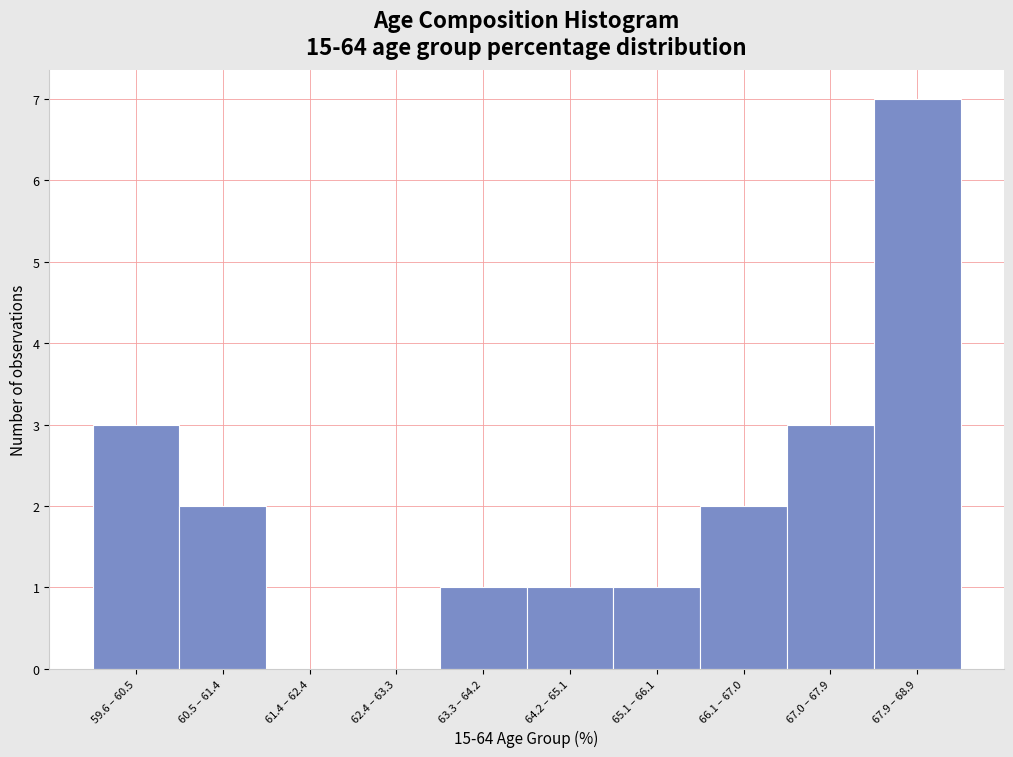

Reading left to right, extract all data points from this chart.

59.6 – 60.5=3	60.5 – 61.4=2	61.4 – 62.4=0	62.4 – 63.3=0	63.3 – 64.2=1	64.2 – 65.1=1	65.1 – 66.1=1	66.1 – 67.0=2	67.0 – 67.9=3	67.9 – 68.9=7